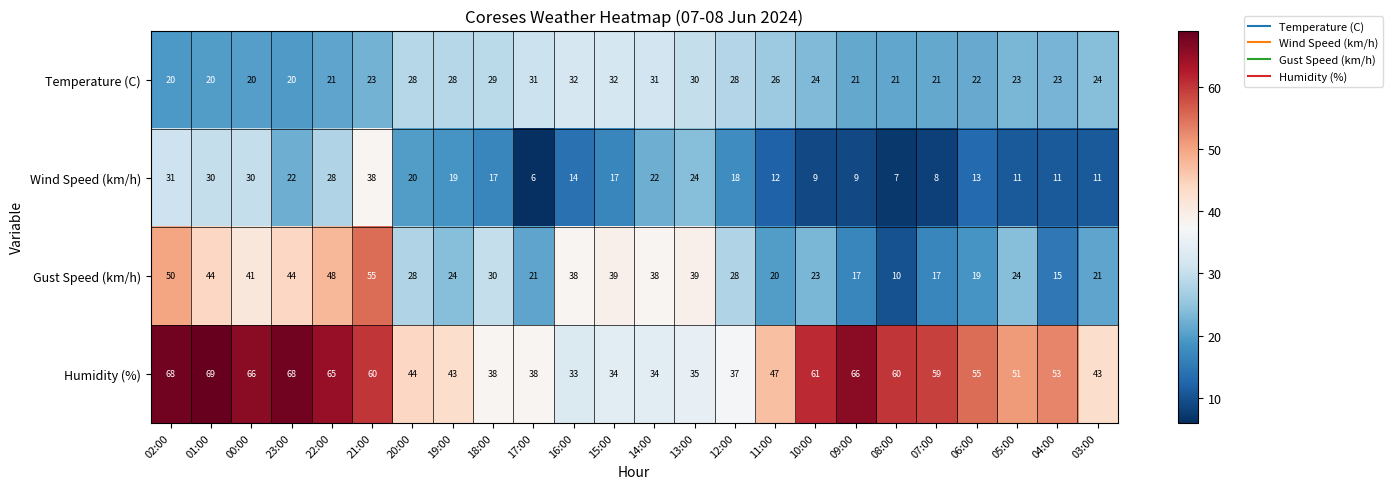

Count the number of categories in the chart.

24